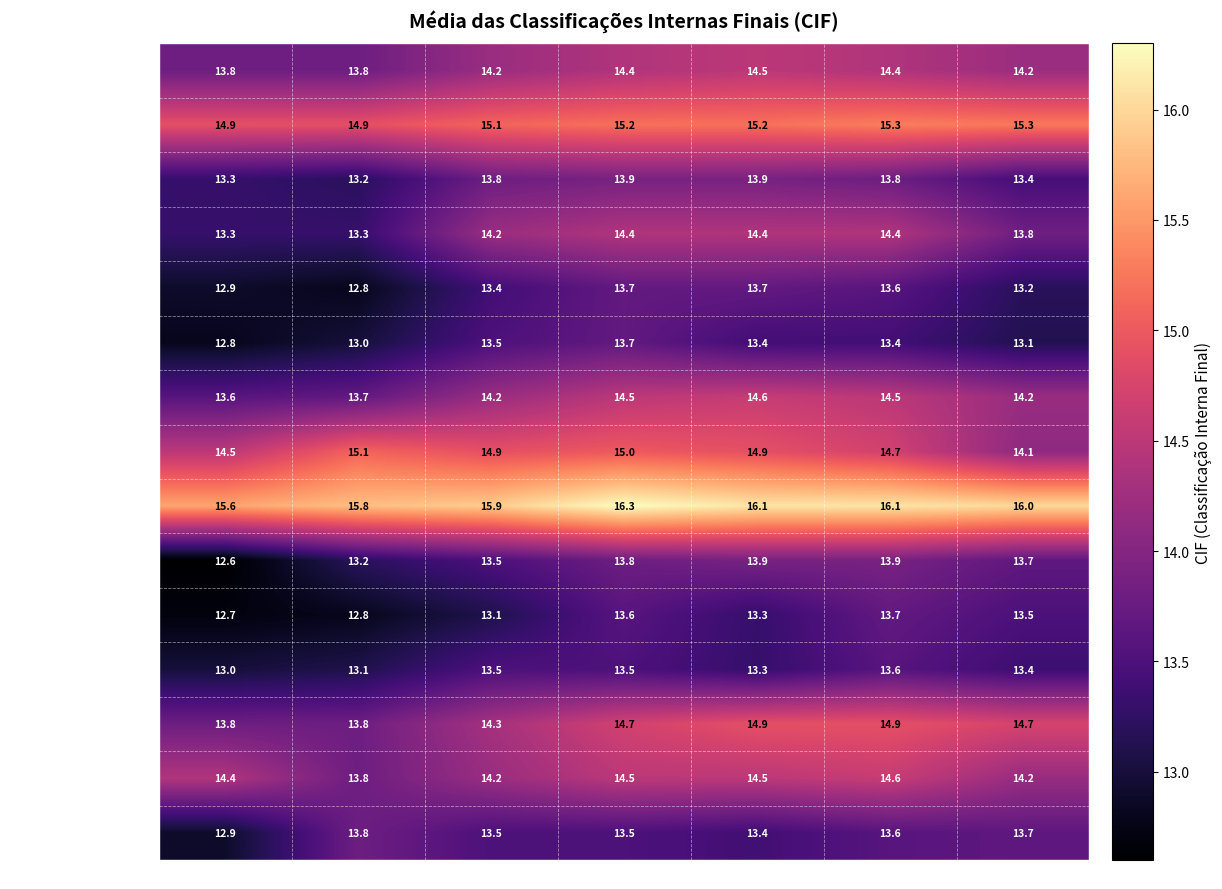

What is the greatest value displayed?

16.3